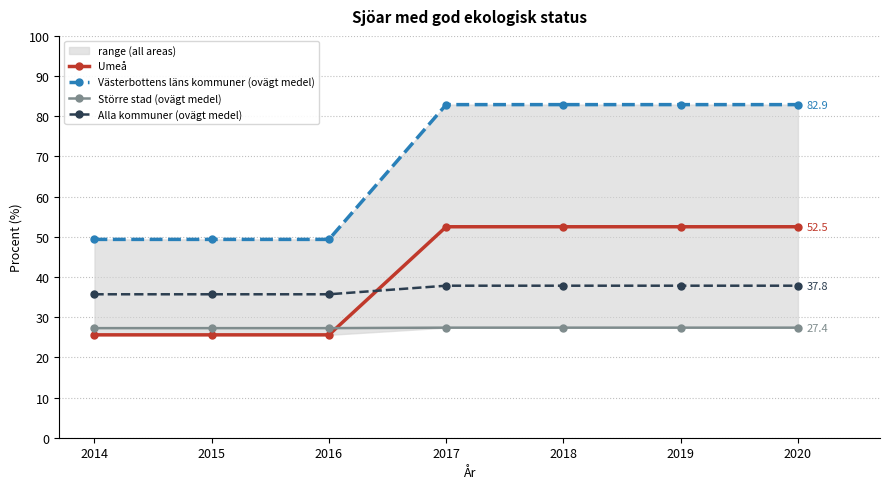

What are all the series names shown in the legend?

Umeå, Västerbottens läns kommuner (ovägt medel), Större stad (ovägt medel), Alla kommuner (ovägt medel)